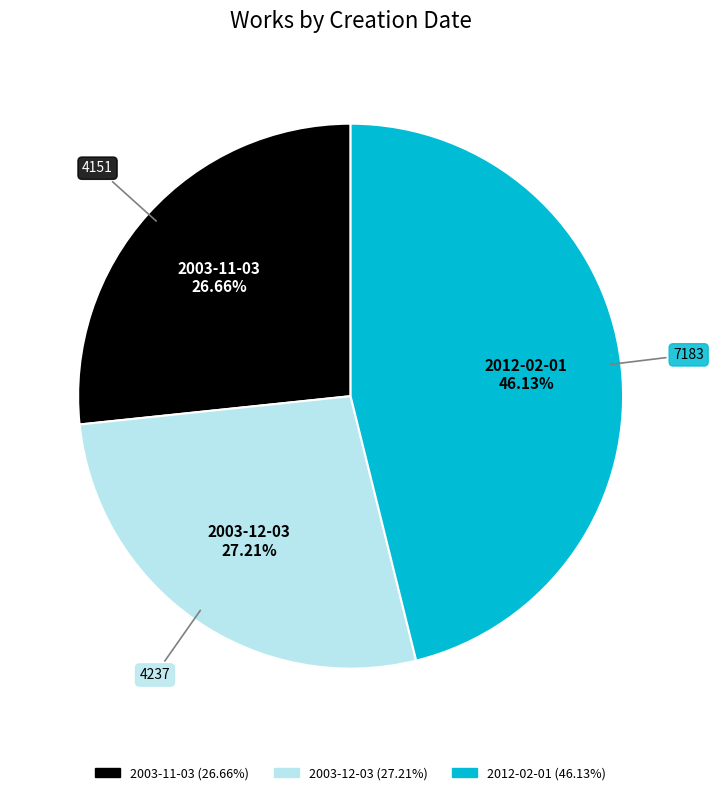

Count the number of slices in the pie.

3